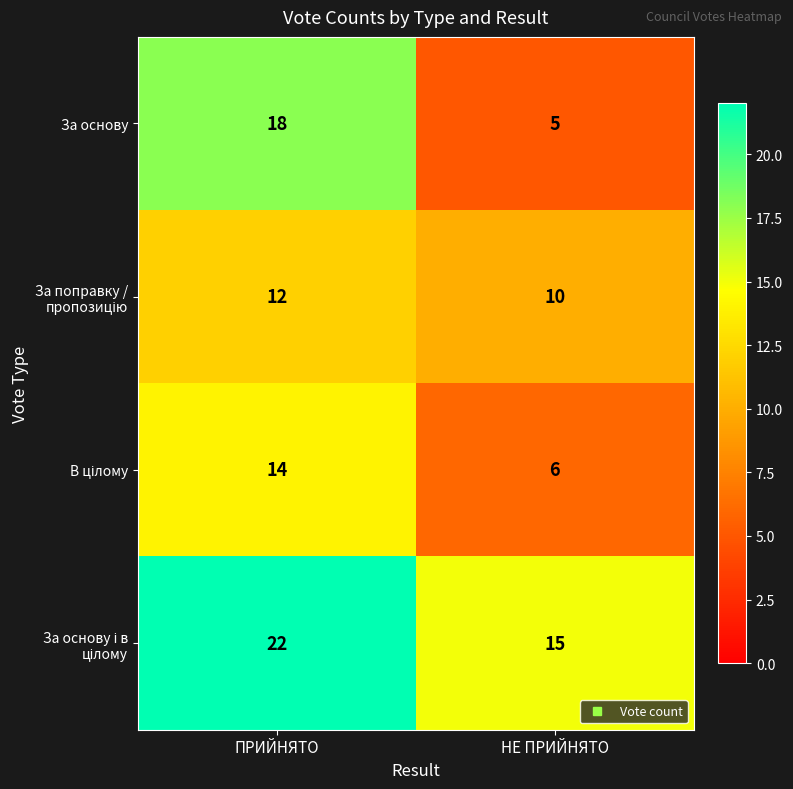

Where is За основу nearest to the value 11?

НЕ ПРИЙНЯТО